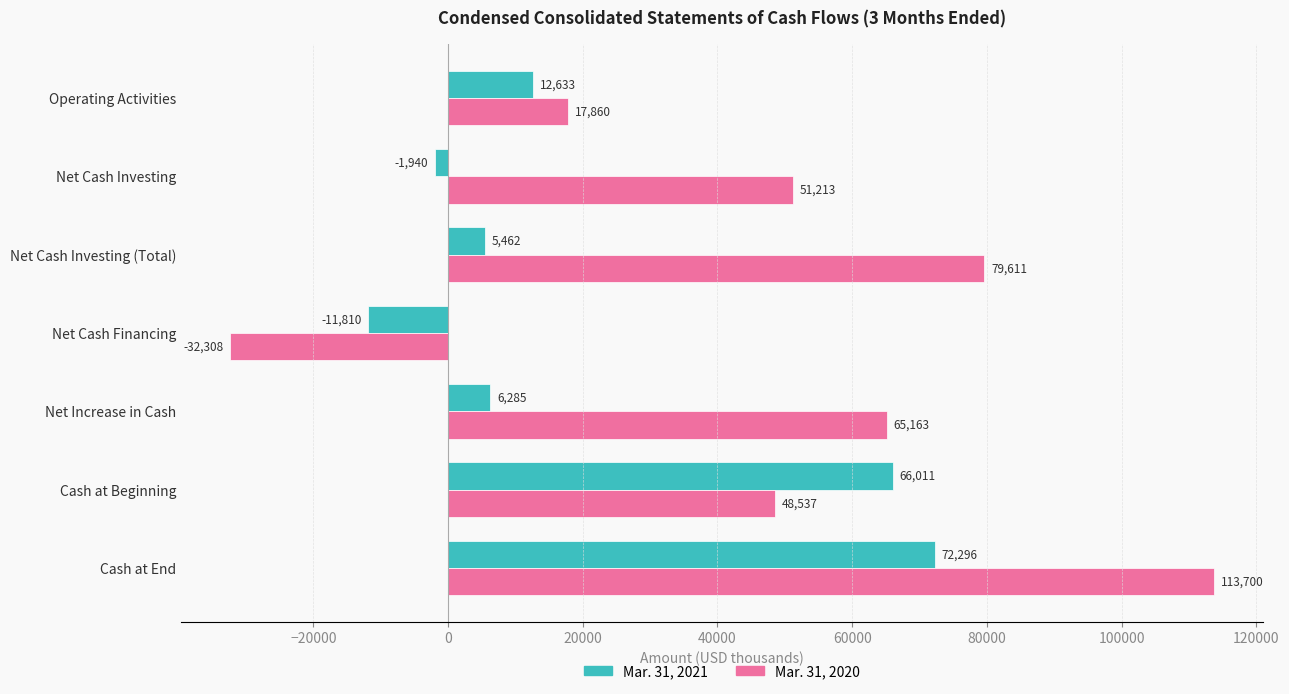

What is the smallest value displayed?

-32308